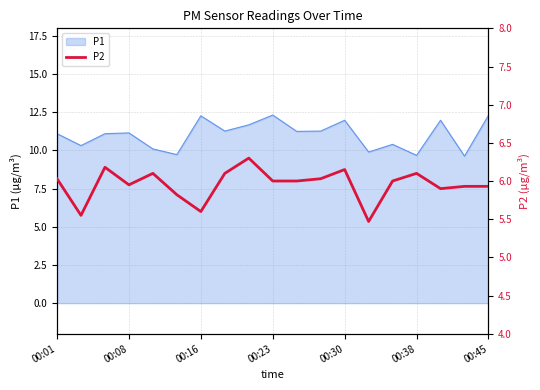

What is the minimum value for P1?

9.6